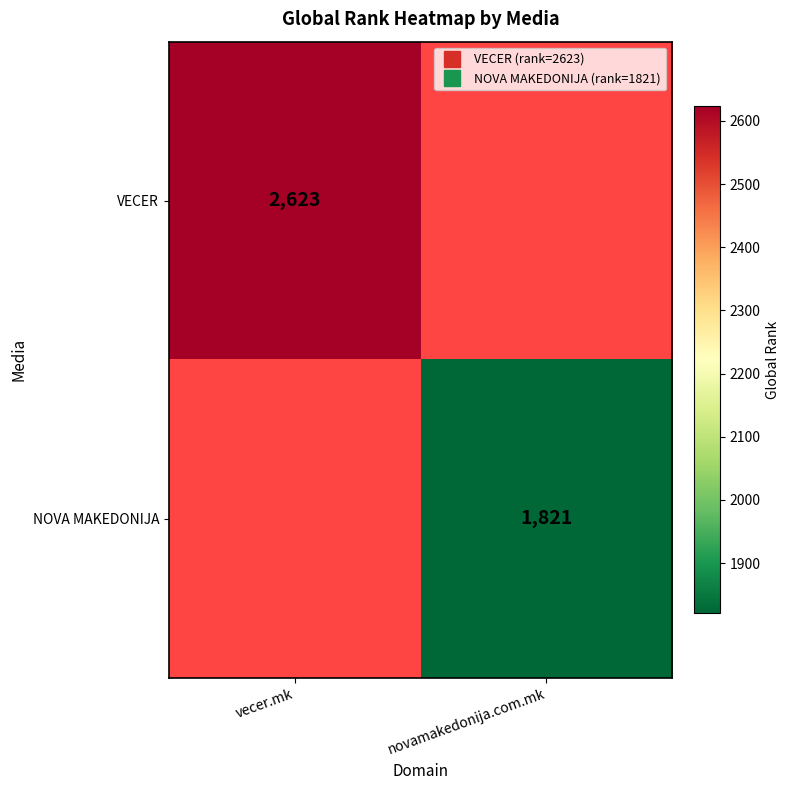

Is the value of NOVA MAKEDONIJA at vecer.mk greater than the value of VECER at novamakedonija.com.mk?

No